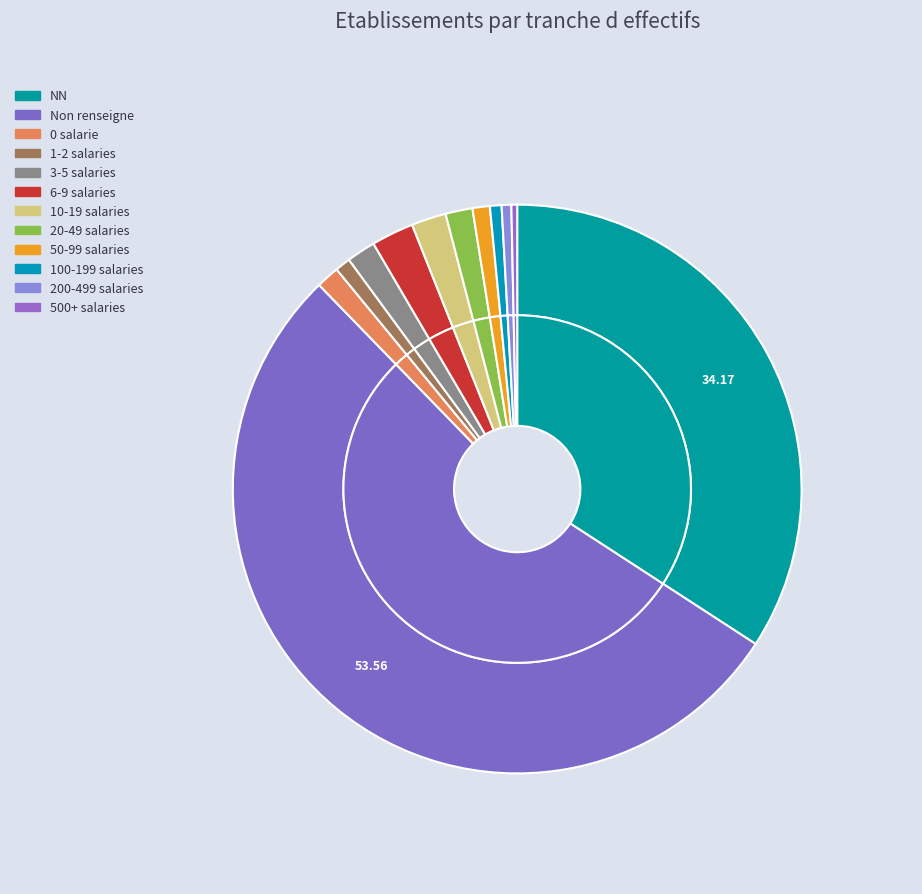

Is the sum of 21 and 12 greater than half?

No